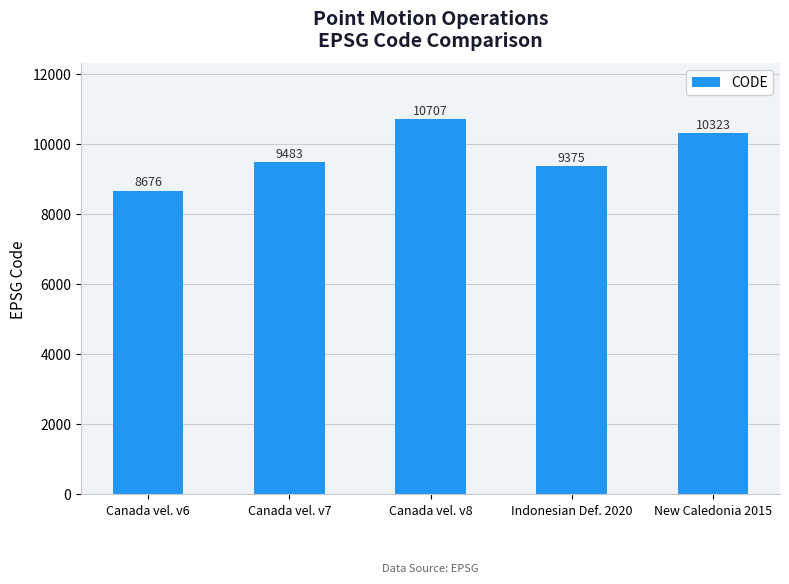

Does the chart contain stacked bars?

No